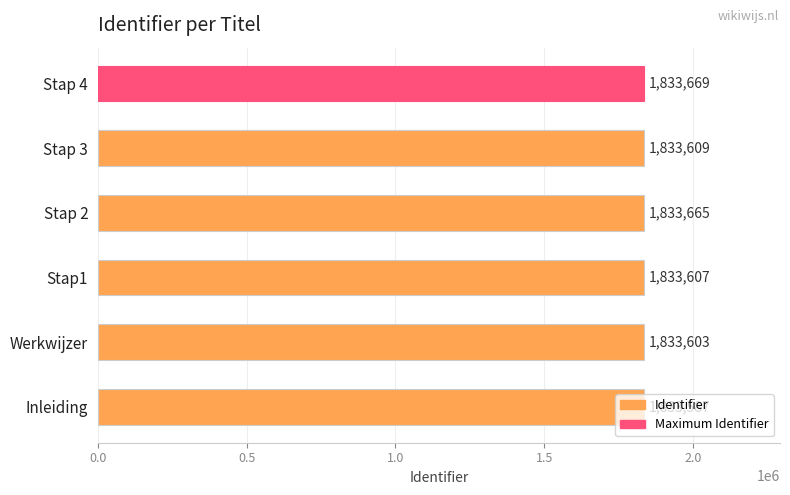

What is the maximum value shown in the chart?

1833669